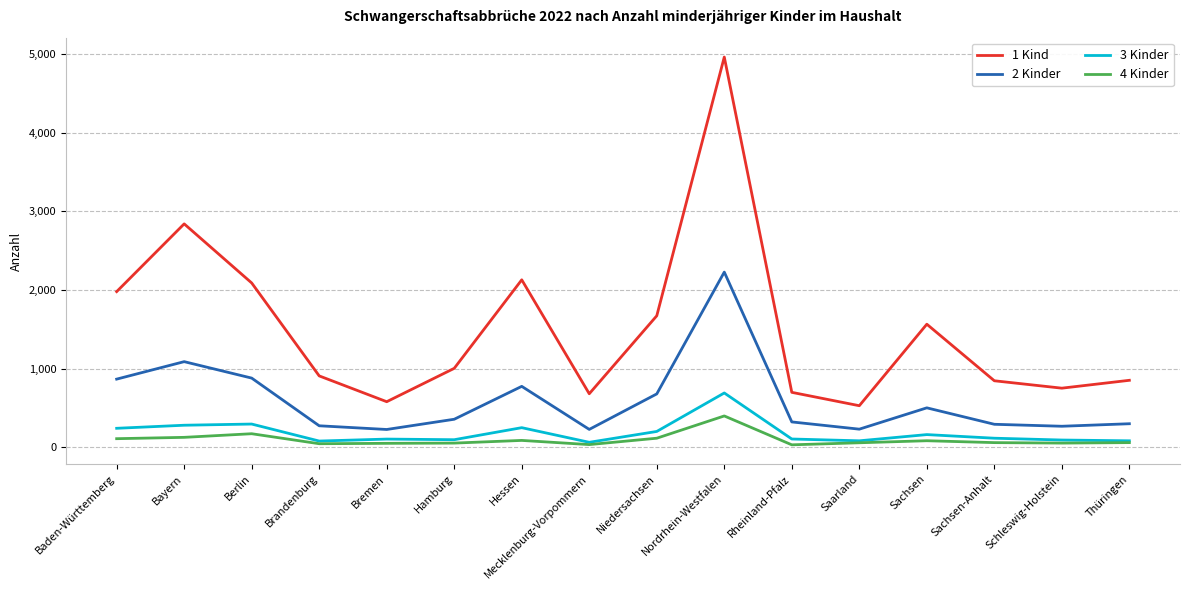

Where is the first local minimum for 2 Kinder?

Bremen